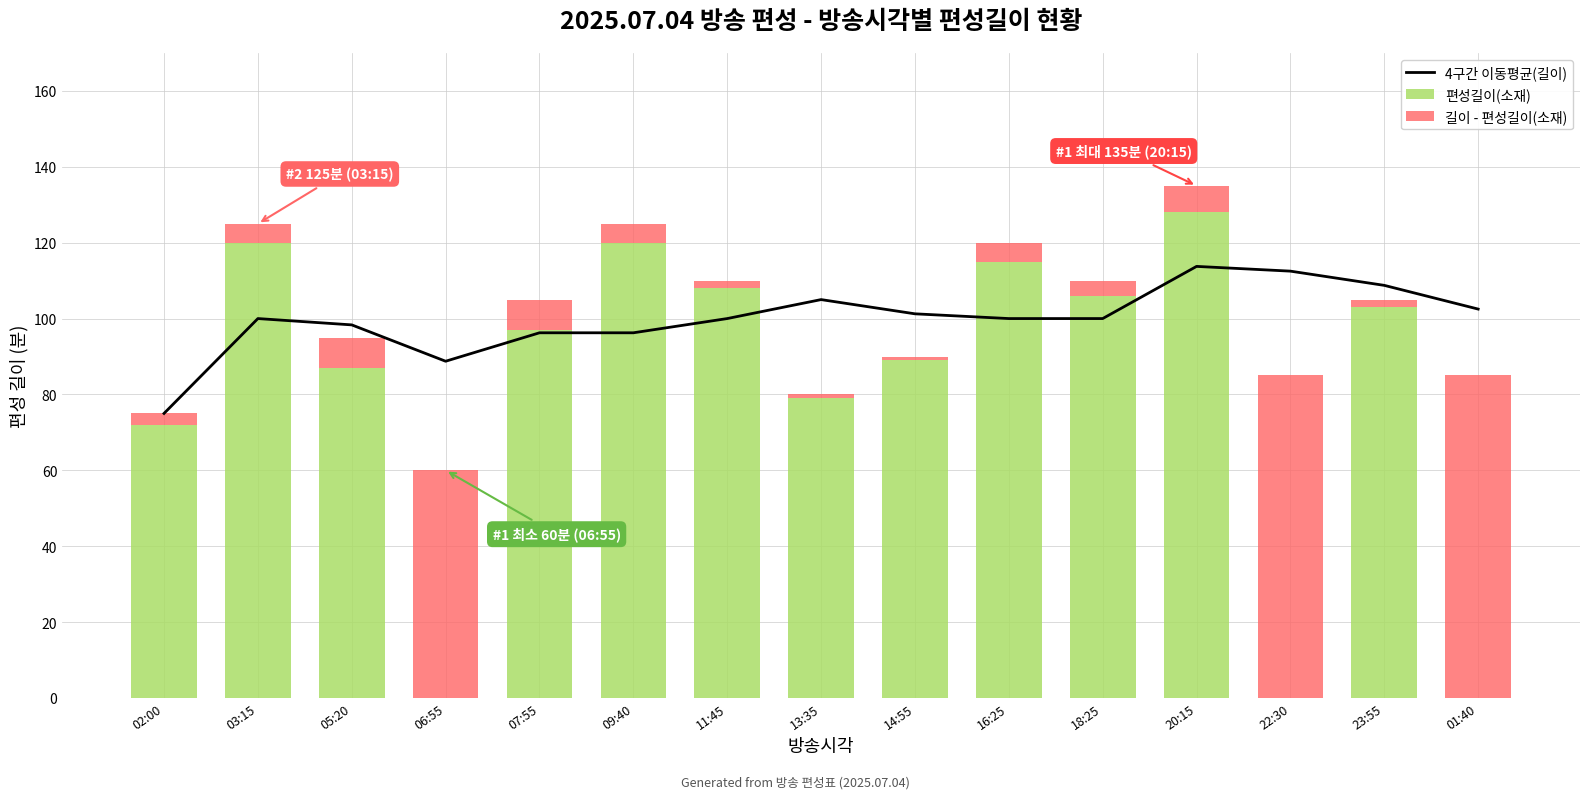

What is the difference between the maximum and minimum values in the 길이 - 편성길이(소재) series?

84.0